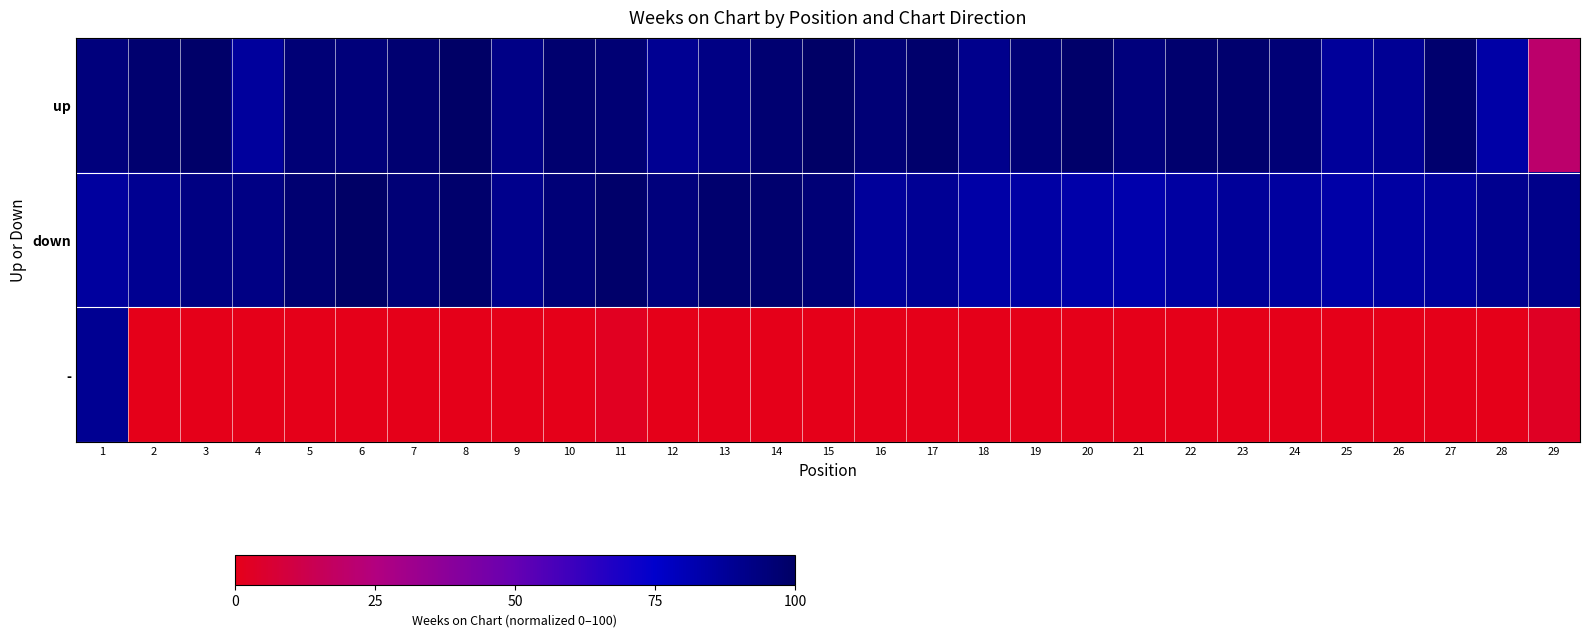

Reading left to right, extract all data points from this chart.

up: 1=94.1	2=97.5	3=99.2	4=86.6	5=95.8	6=94.6	7=97.1	8=100.0	9=92.1	10=97.5	11=96.2	12=88.7	13=92.5	14=97.1	15=100.0	16=95.8	17=98.3	18=90.4	19=95.4	20=98.7	21=94.1	22=97.9	23=97.9	24=95.8	25=87.0	26=88.3	27=97.9	28=84.1	29=20.1
down: 1=86.2	2=89.1	3=92.9	4=92.5	5=97.1	6=100.0	7=95.8	8=98.3	9=90.4	10=95.4	11=98.7	12=94.1	13=97.9	14=97.9	15=95.8	16=87.0	17=88.3	18=84.1	19=84.5	20=83.3	21=82.4	22=85.4	23=87.4	24=85.8	25=83.7	26=84.9	27=86.6	28=89.5	29=90.8
-: 1=88.7	2=0.0	3=0.0	4=0.0	5=0.0	6=0.0	7=0.0	8=0.0	9=0.0	10=0.0	11=2.1	12=0.0	13=0.0	14=0.0	15=0.0	16=0.0	17=0.0	18=0.0	19=0.0	20=0.0	21=0.0	22=0.0	23=0.0	24=0.0	25=0.0	26=0.0	27=0.0	28=0.0	29=2.9